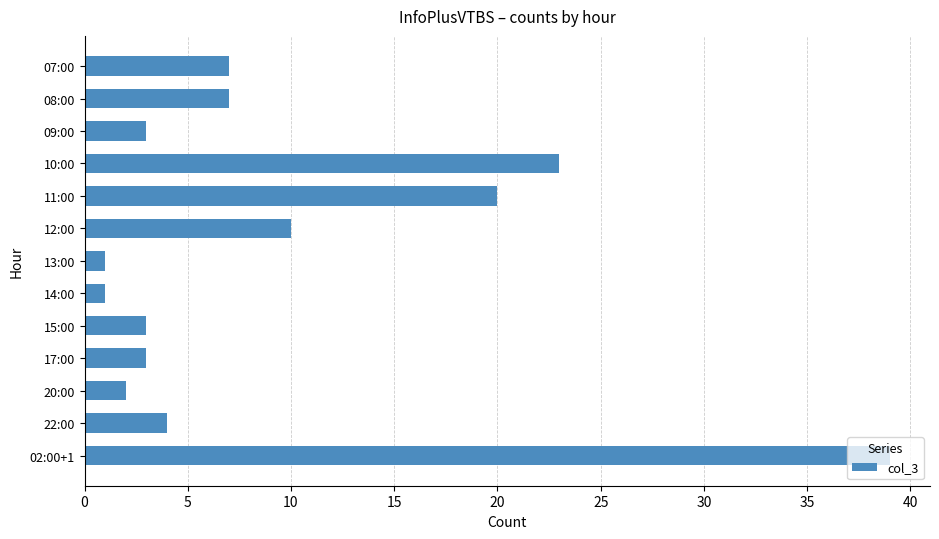

How many data points are less than 4?

6